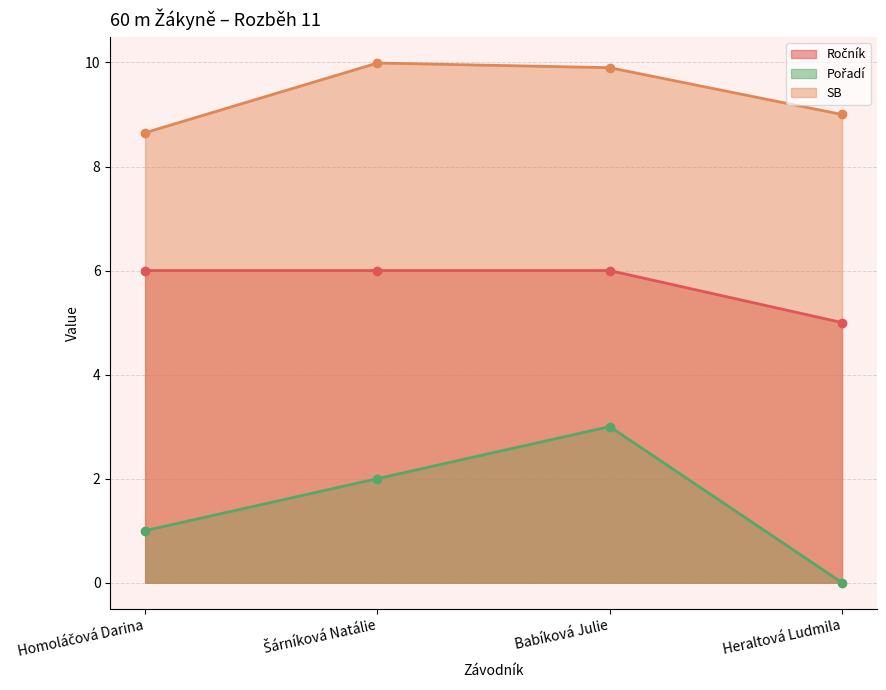

What position from the right is Šárníková Natálie?

3